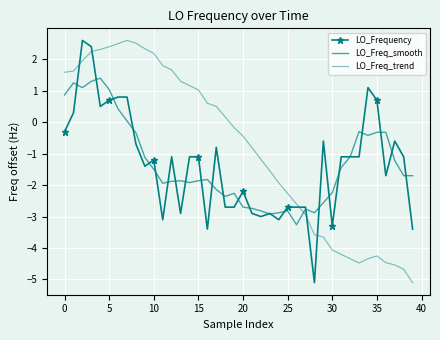

What is the difference between the maximum and minimum values in the LO_Frequency series?

7.7